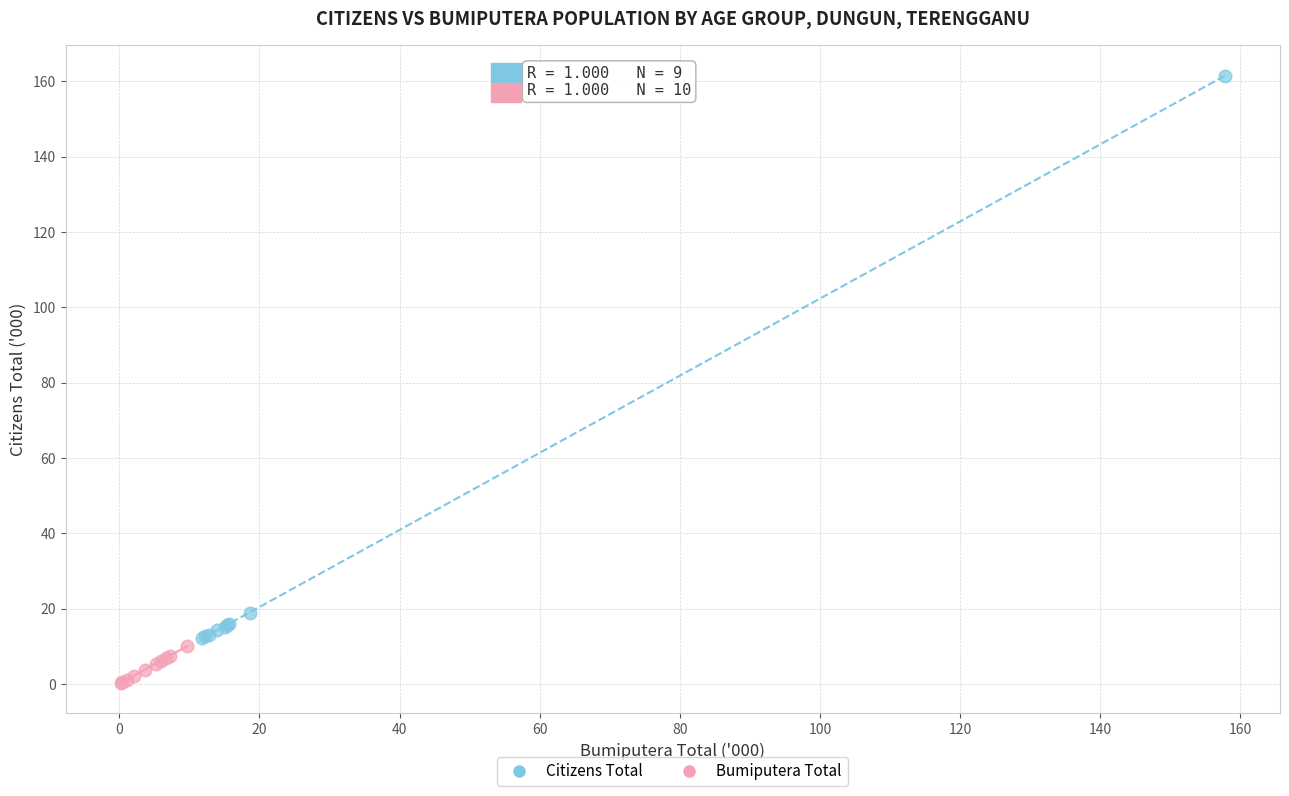

Which series contains the highest Y value?

Citizens Total